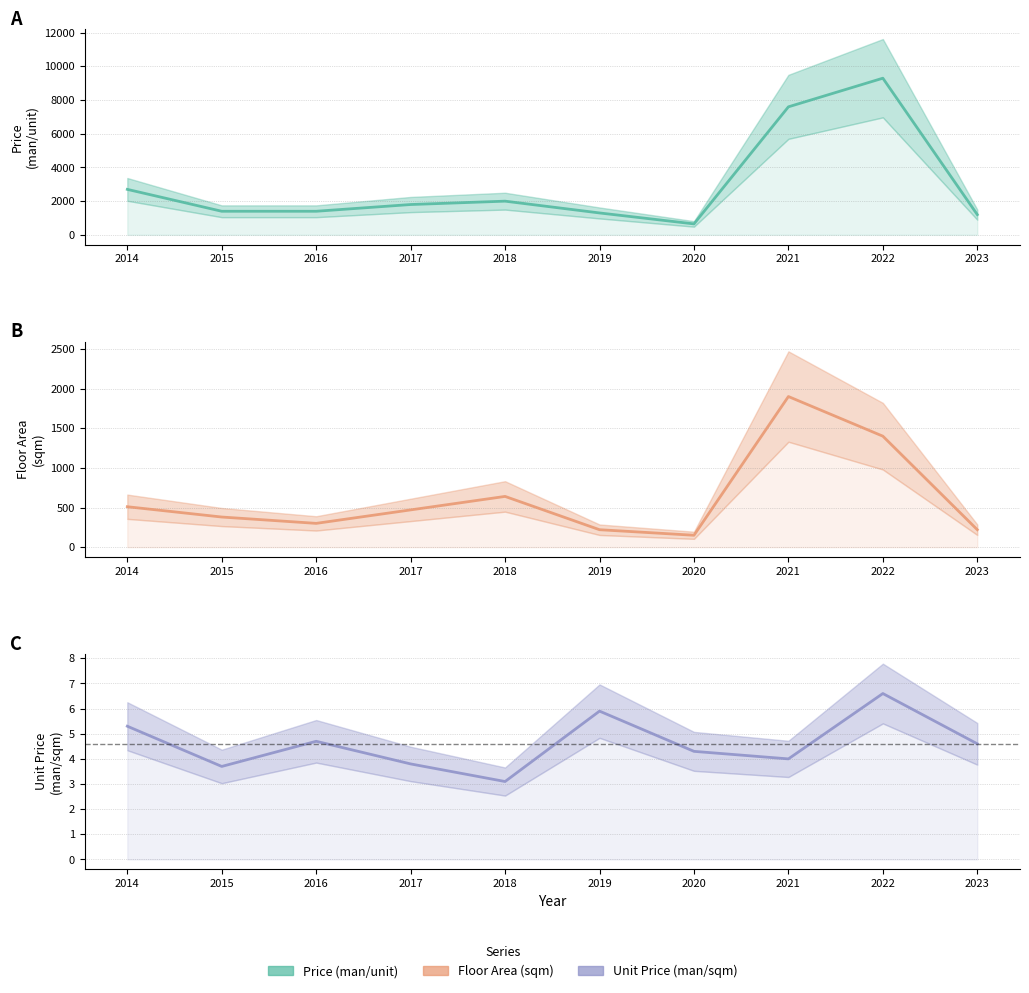

How many data points in Unit Price (man/sqm) are above 4?

6